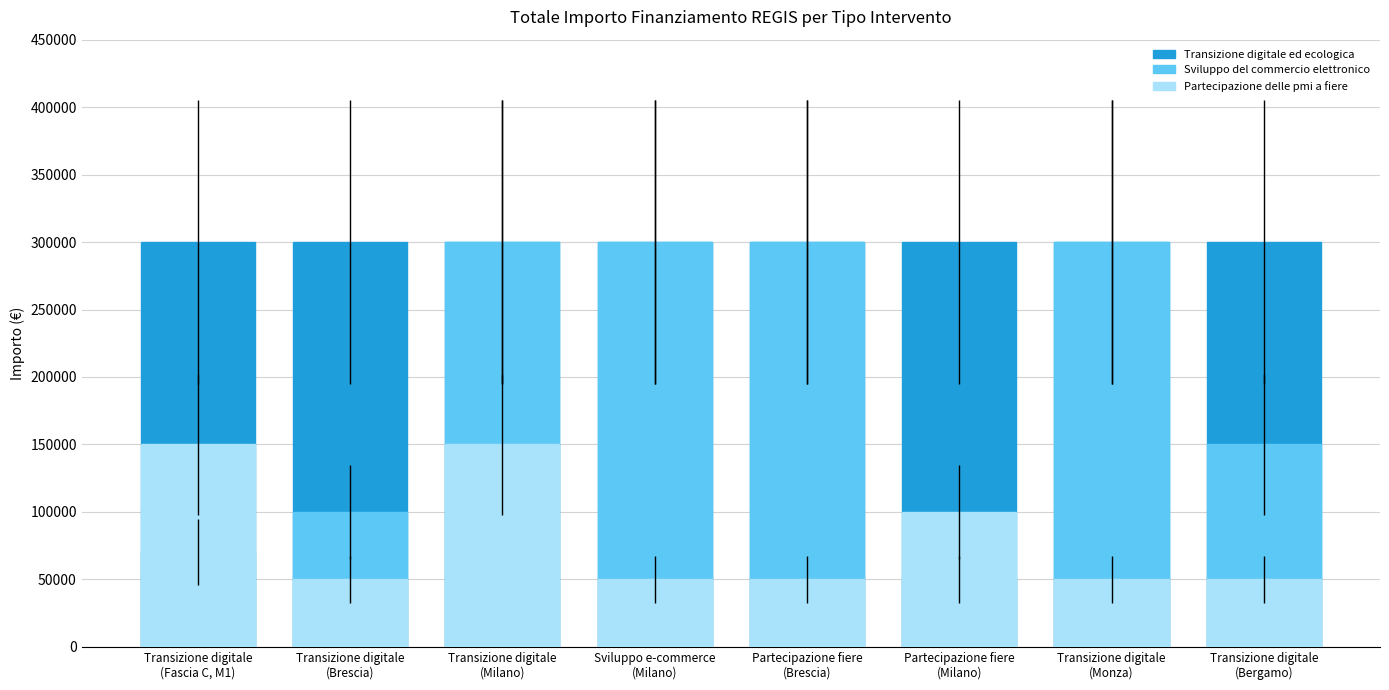

List the labels in order of Transizione digitale ed ecologica value, smallest first.

Transizione digitale
(Fascia C, M1), Transizione digitale
(Brescia), Transizione digitale
(Milano), Sviluppo e-commerce
(Milano), Partecipazione fiere
(Brescia), Partecipazione fiere
(Milano), Transizione digitale
(Monza), Transizione digitale
(Bergamo)